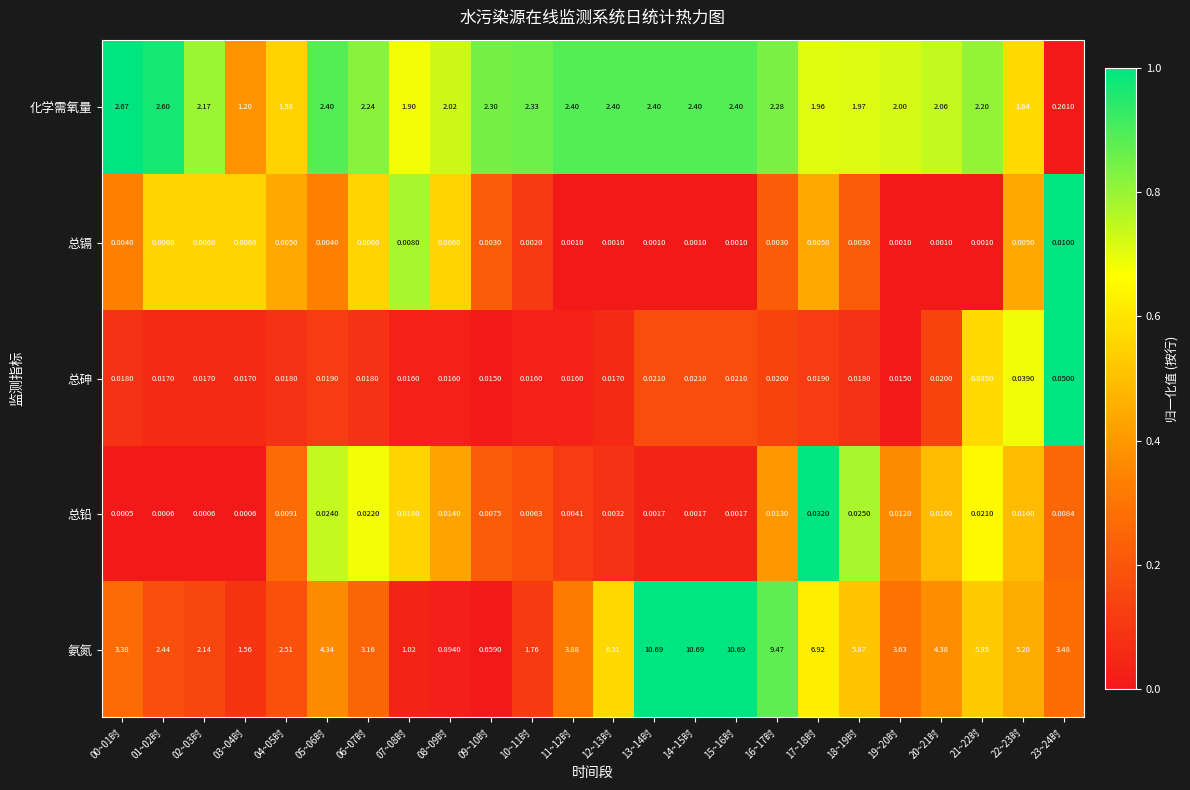

At 07~08时, list the series in order from largest to smallest.

化学需氧量, 氨氮, 总铅, 总砷, 总镉